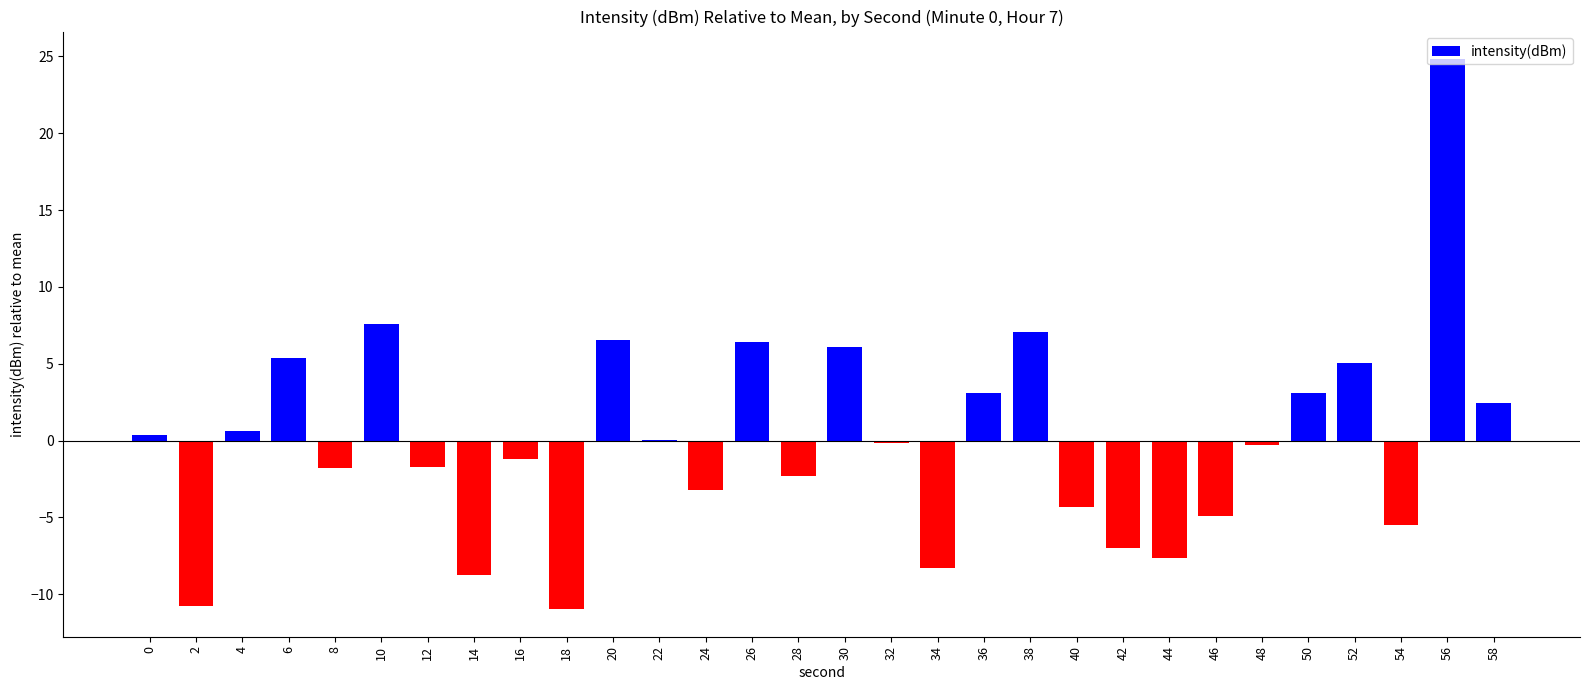

Which category has the highest value across all series?

56